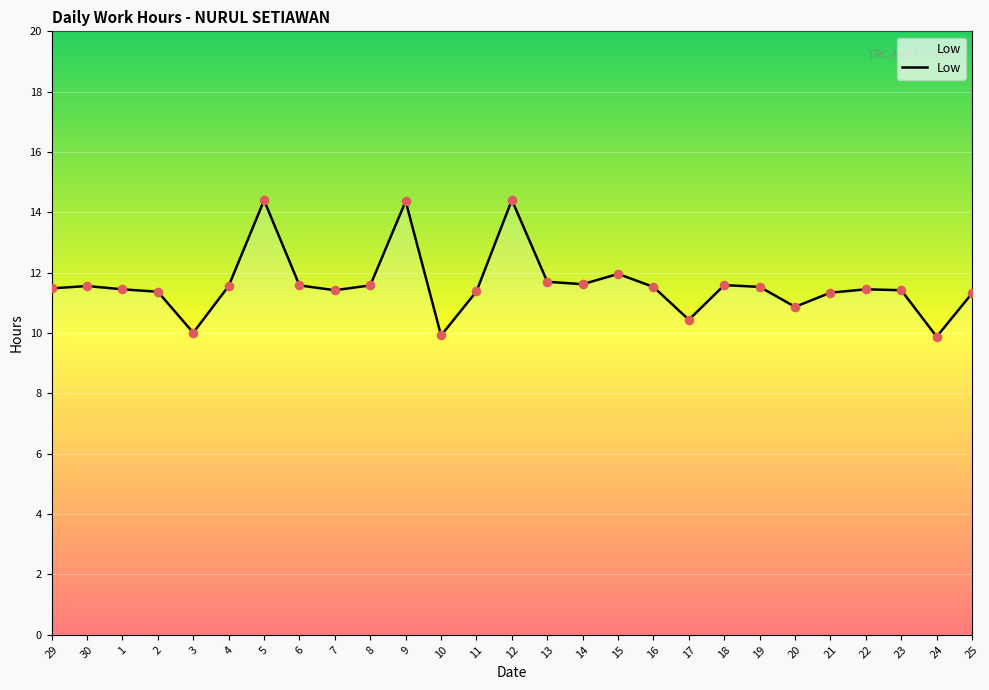

Approximately how many times larger is the value at 23 compared to 15?

1.0